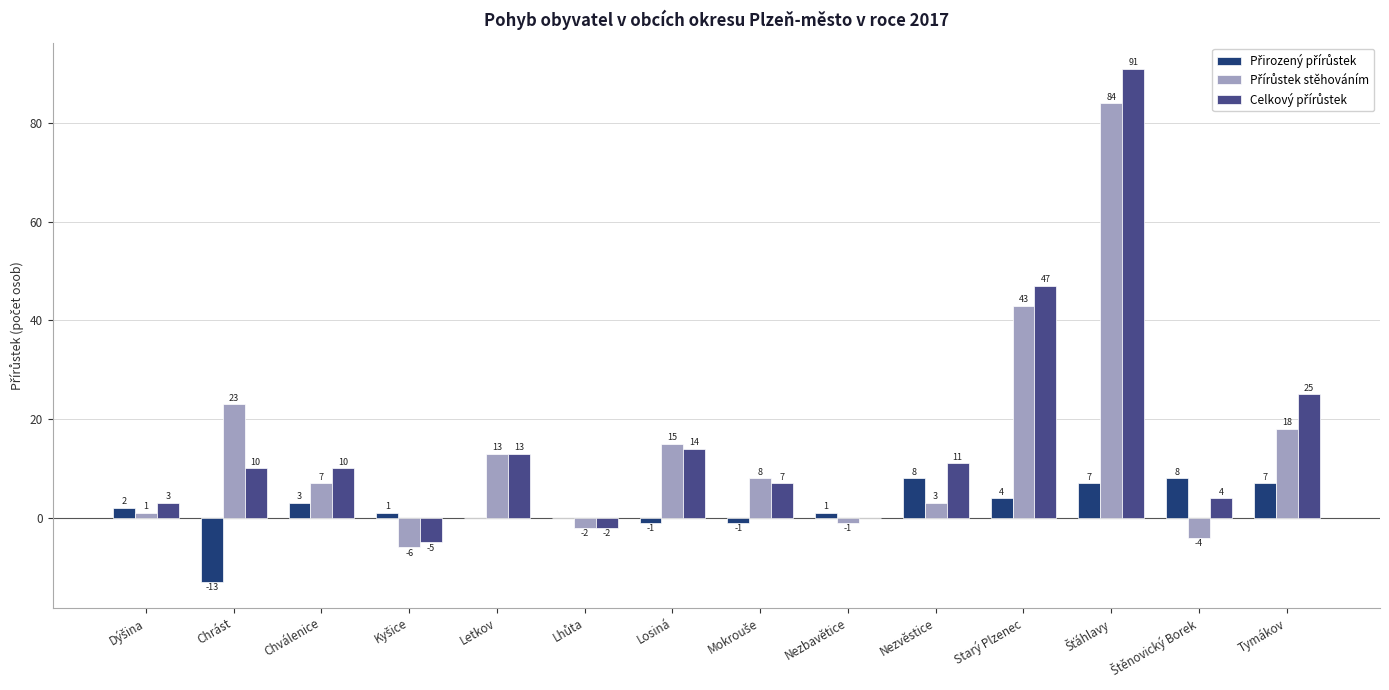

Does the chart contain stacked bars?

No